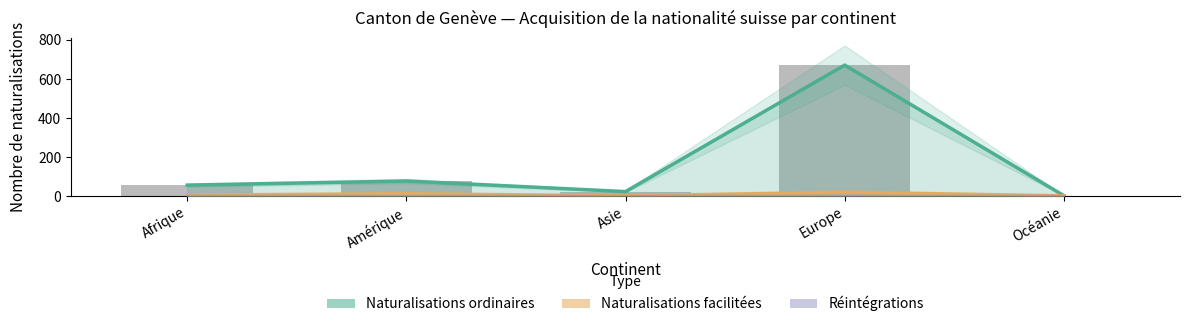

The value of Naturalisations ordinaires at Amérique is 77. True or false?

True